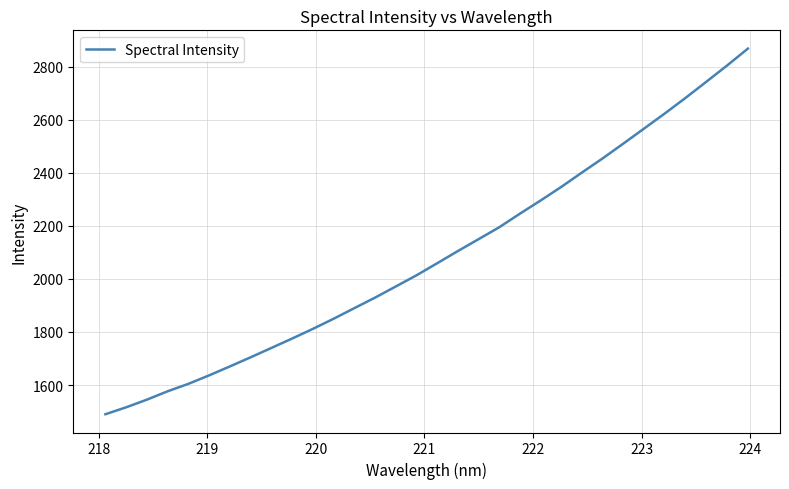

What is the maximum value shown in the chart?

2868.4